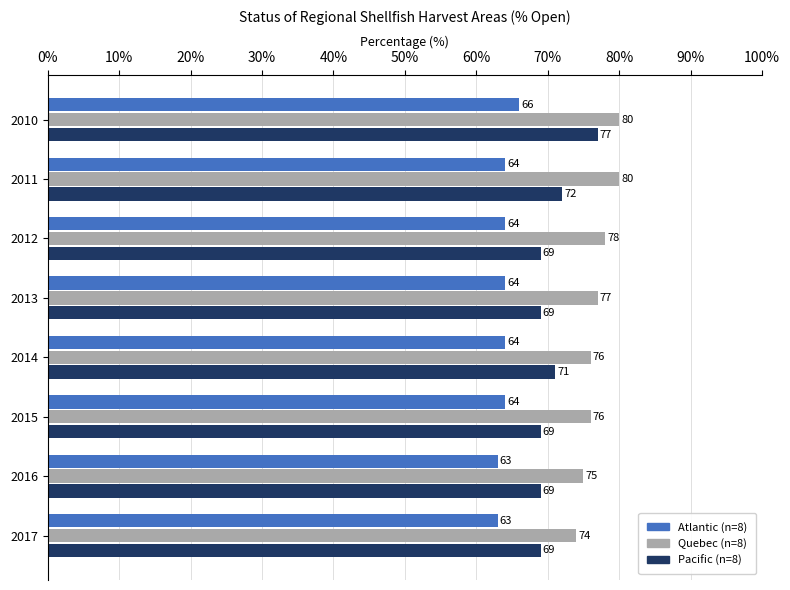

What is the greatest value displayed?

80